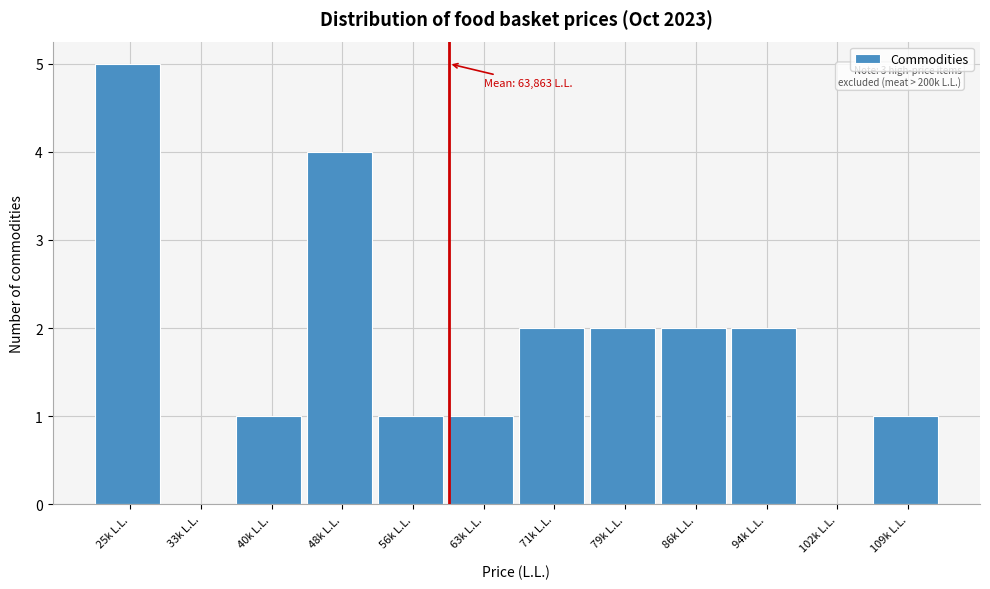

Reading left to right, what are all the values shown in this chart?

25k L.L.=5	33k L.L.=0	40k L.L.=1	48k L.L.=4	56k L.L.=1	63k L.L.=1	71k L.L.=2	79k L.L.=2	86k L.L.=2	94k L.L.=2	102k L.L.=0	109k L.L.=1